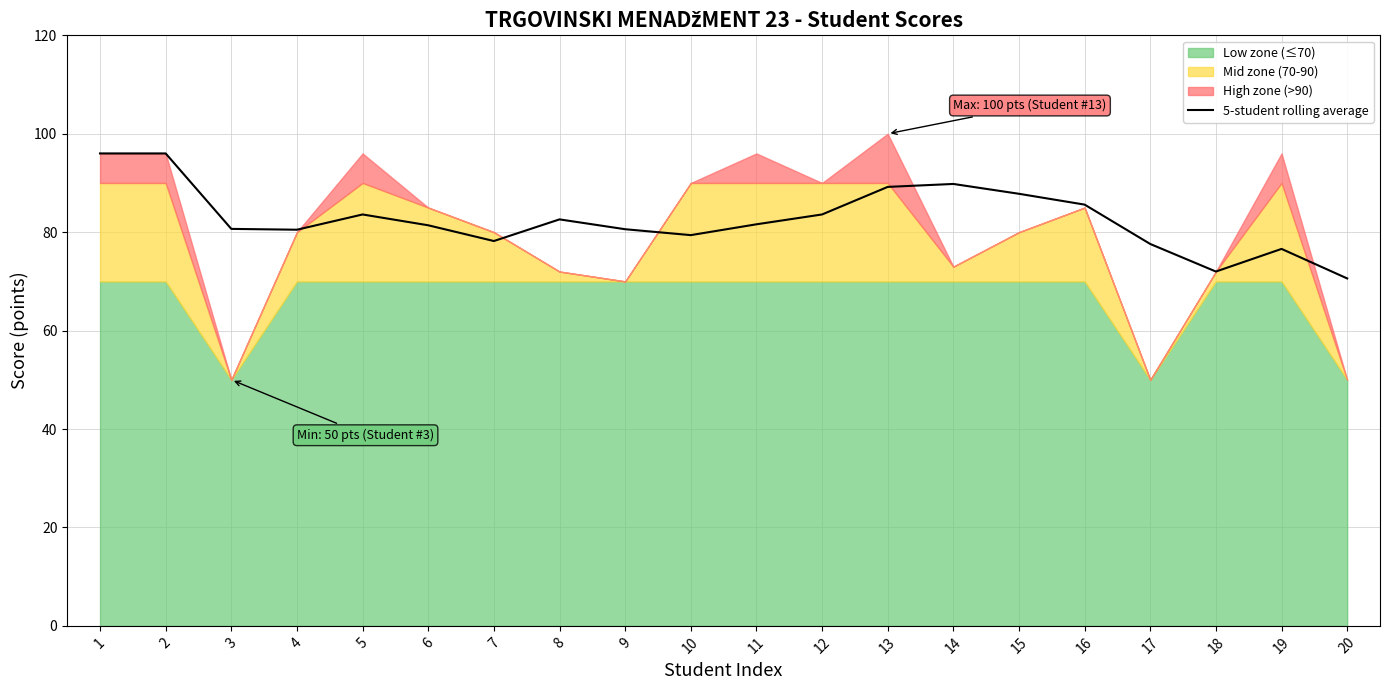

Is it true that 5-student rolling average equals 89.2 at 13?

True